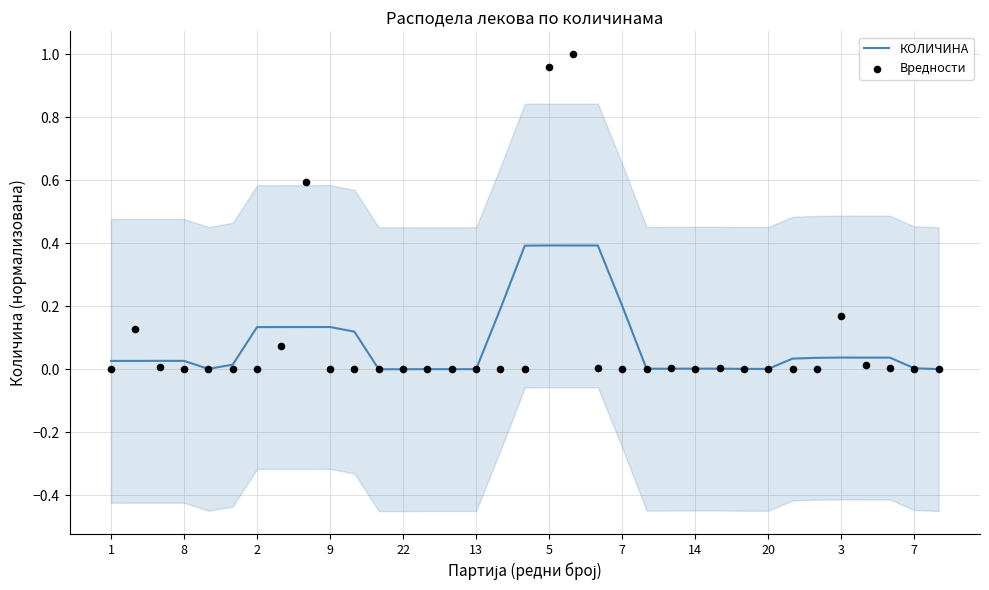

What are all the series names shown in the legend?

КОЛИЧИНА, Вредности